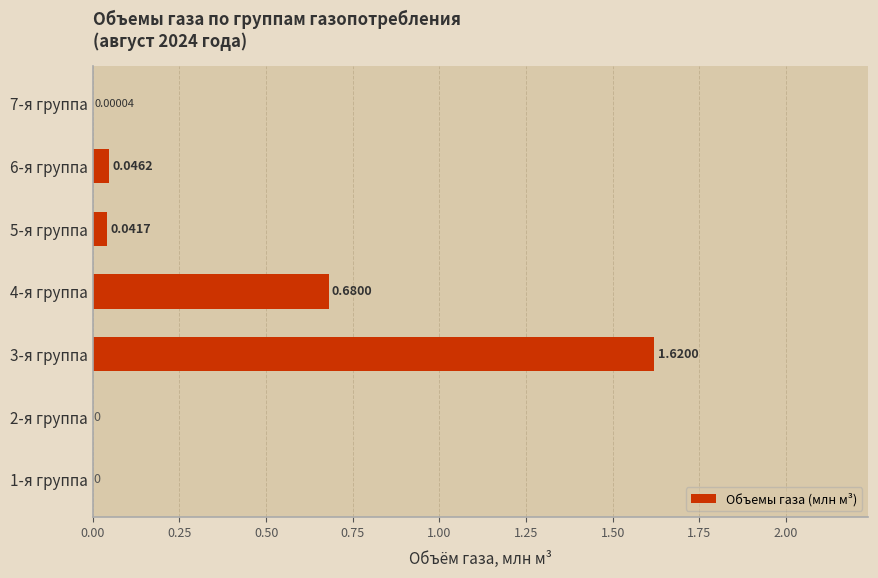

Which has a higher value, 4-я группа or 1-я группа?

4-я группа